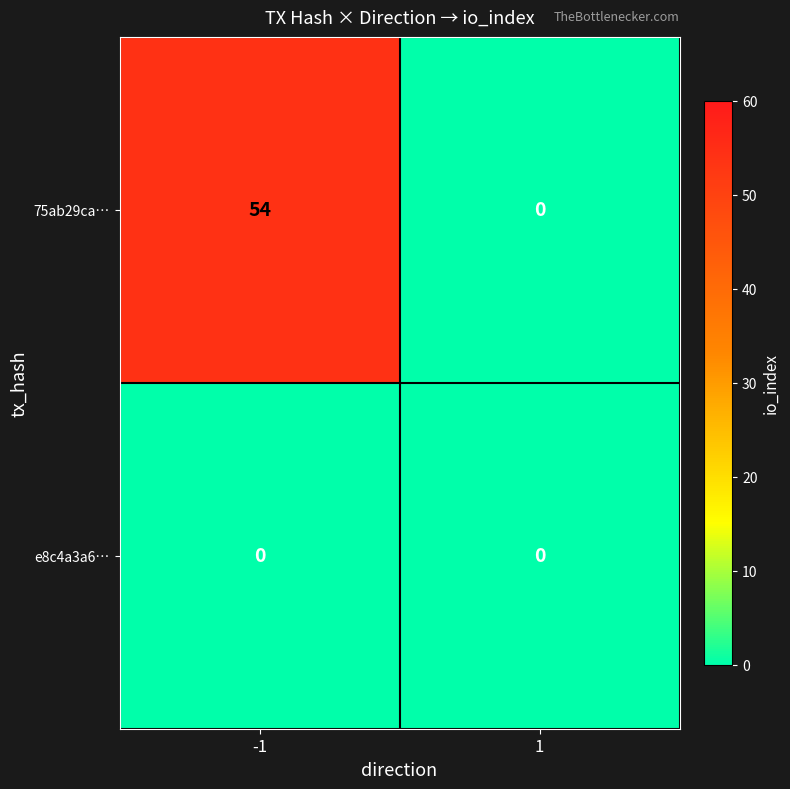

Rank the series by their maximum value, from highest to lowest.

75ab29ca…, e8c4a3a6…